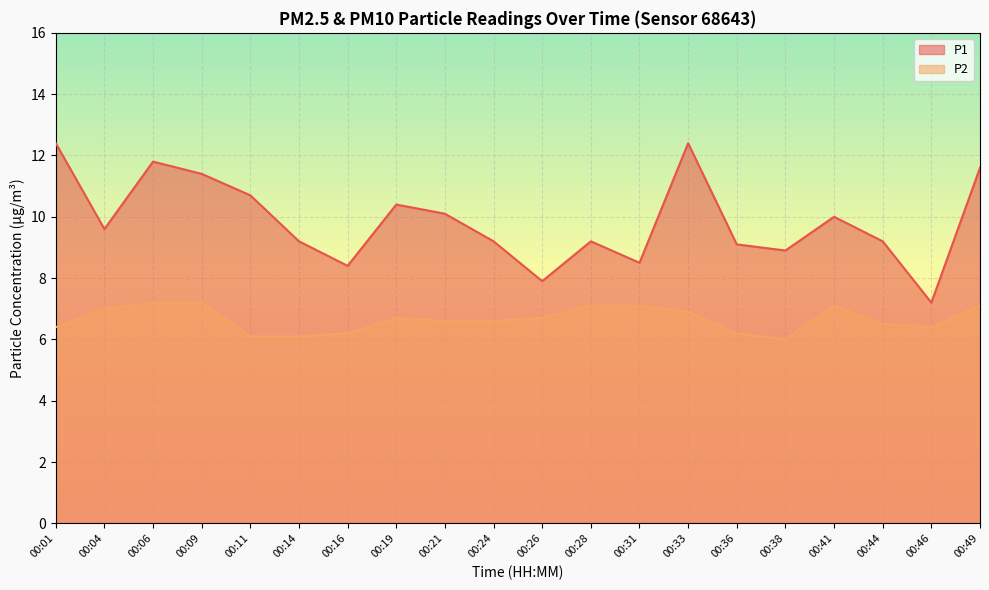

What is the maximum value shown in the chart?

12.4